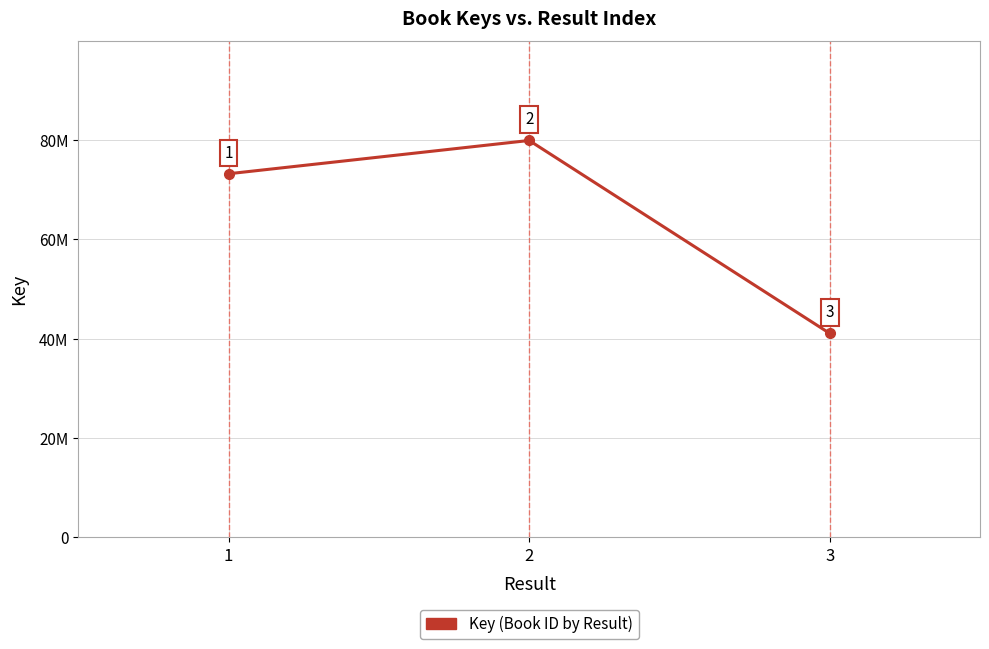

Is this an area chart (filled region under the line)?

No